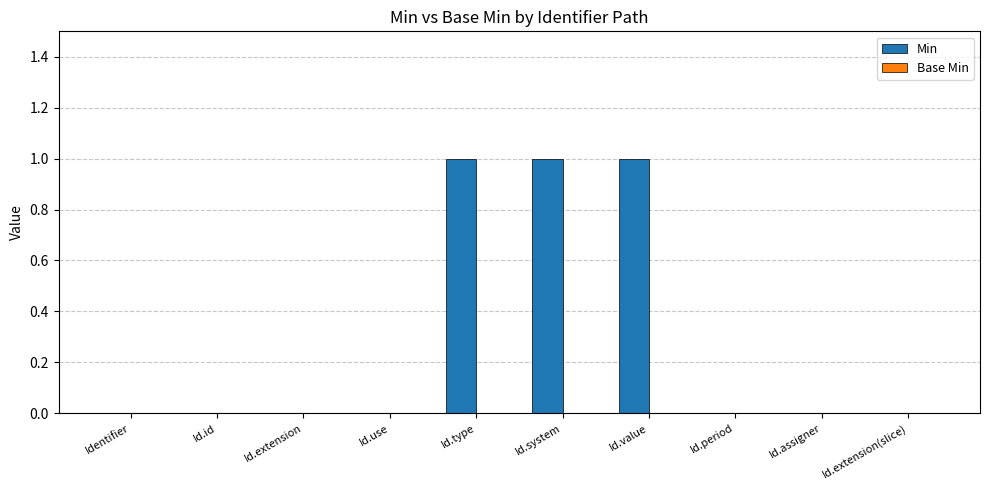

Reading right to left, what are all the values shown in this chart?

Id.extension(slice)=0	Id.assigner=0	Id.period=0	Id.value=1	Id.system=1	Id.type=1	Id.use=0	Id.extension=0	Id.id=0	Identifier=0